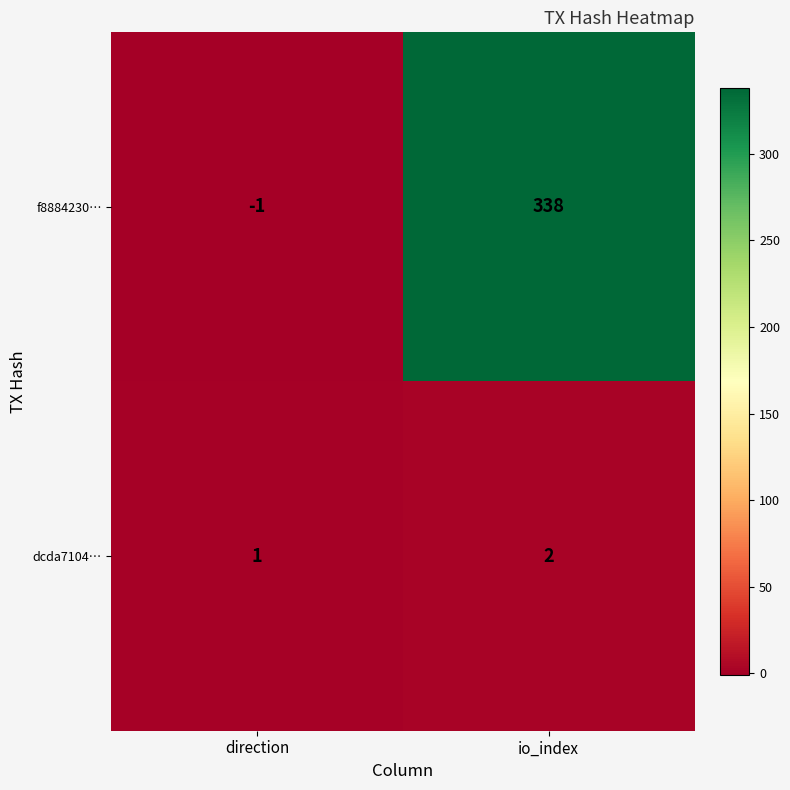

Rank the series by their average value, from highest to lowest.

f8884230…, dcda7104…